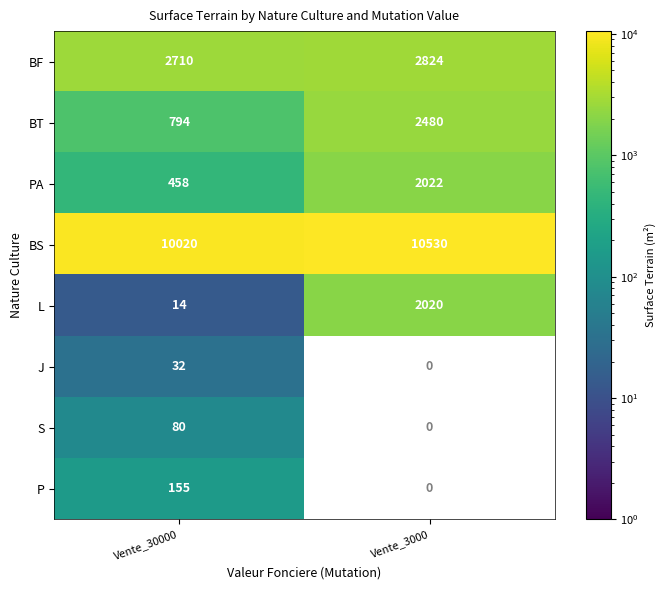

Where is L nearest to the value 1017?

Vente_30000